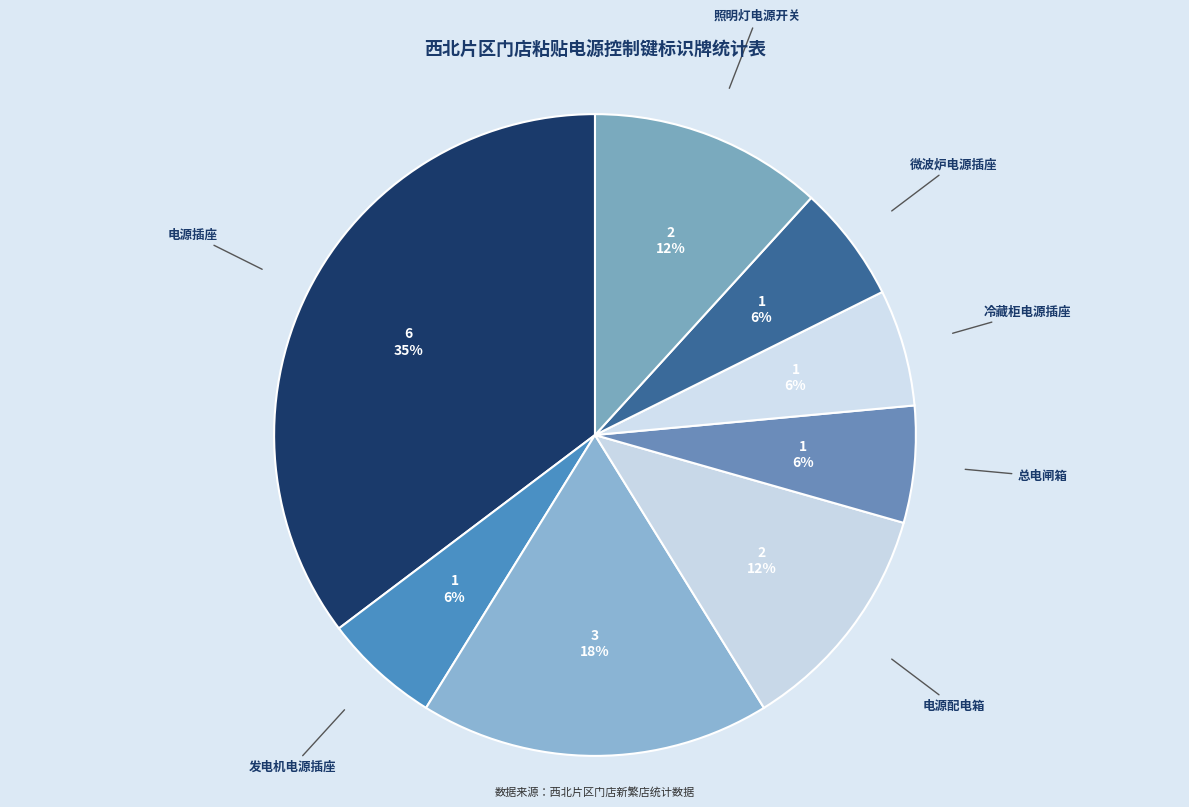

To the nearest percent, what portion does 电源配电箱 represent?

12%